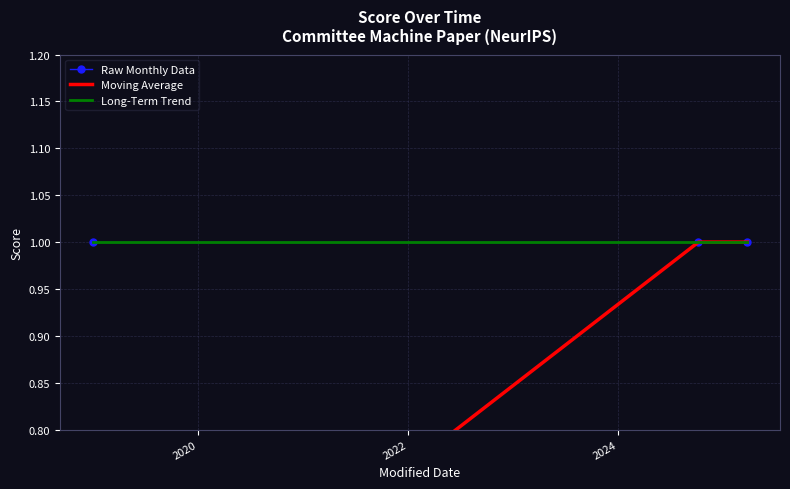

The Long-Term Trend series shows 1.5 at 2024. True or false?

False